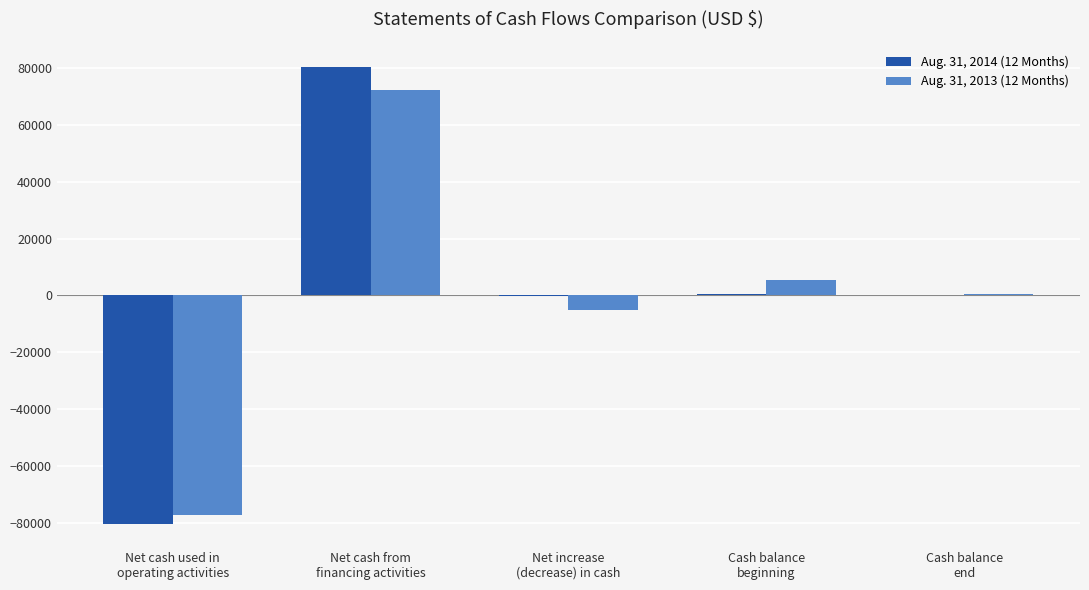

Count the number of categories in the chart.

5